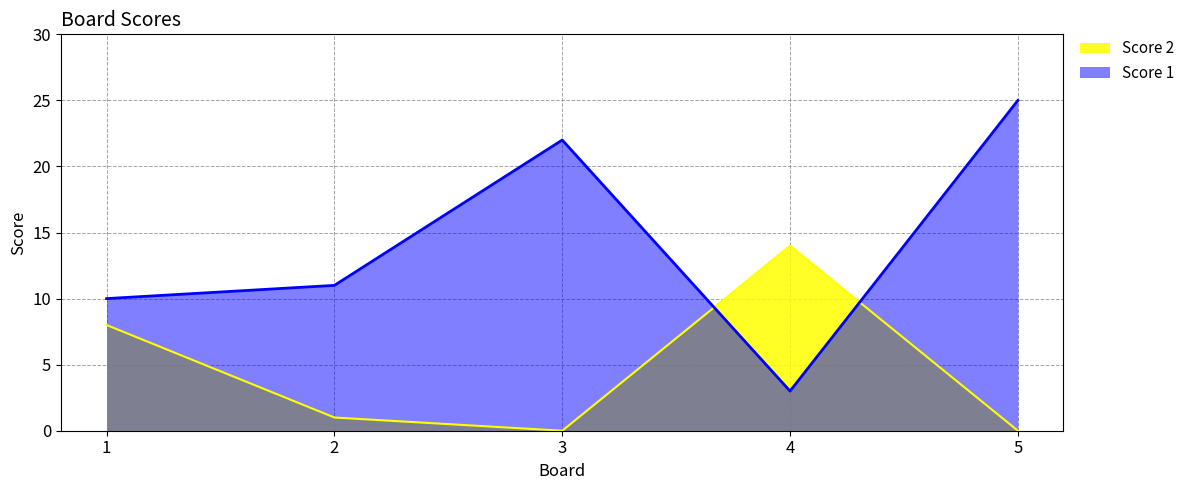

Rank the series by their maximum value, from highest to lowest.

Score 1, Score 2